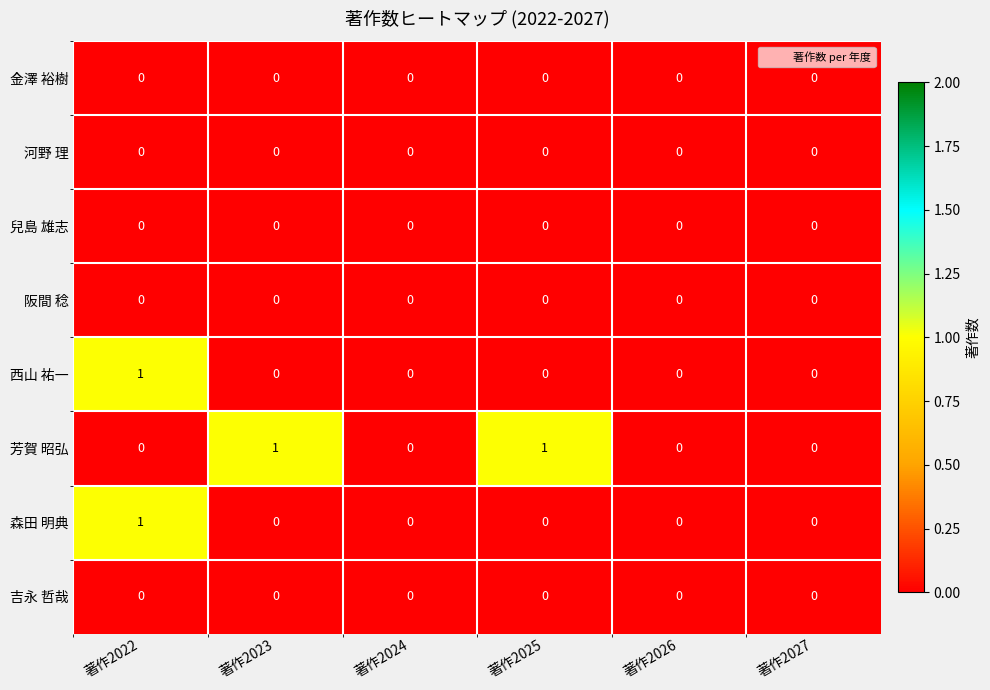

The value of 芳賀 昭弘 at 著作2022 is -1. True or false?

False